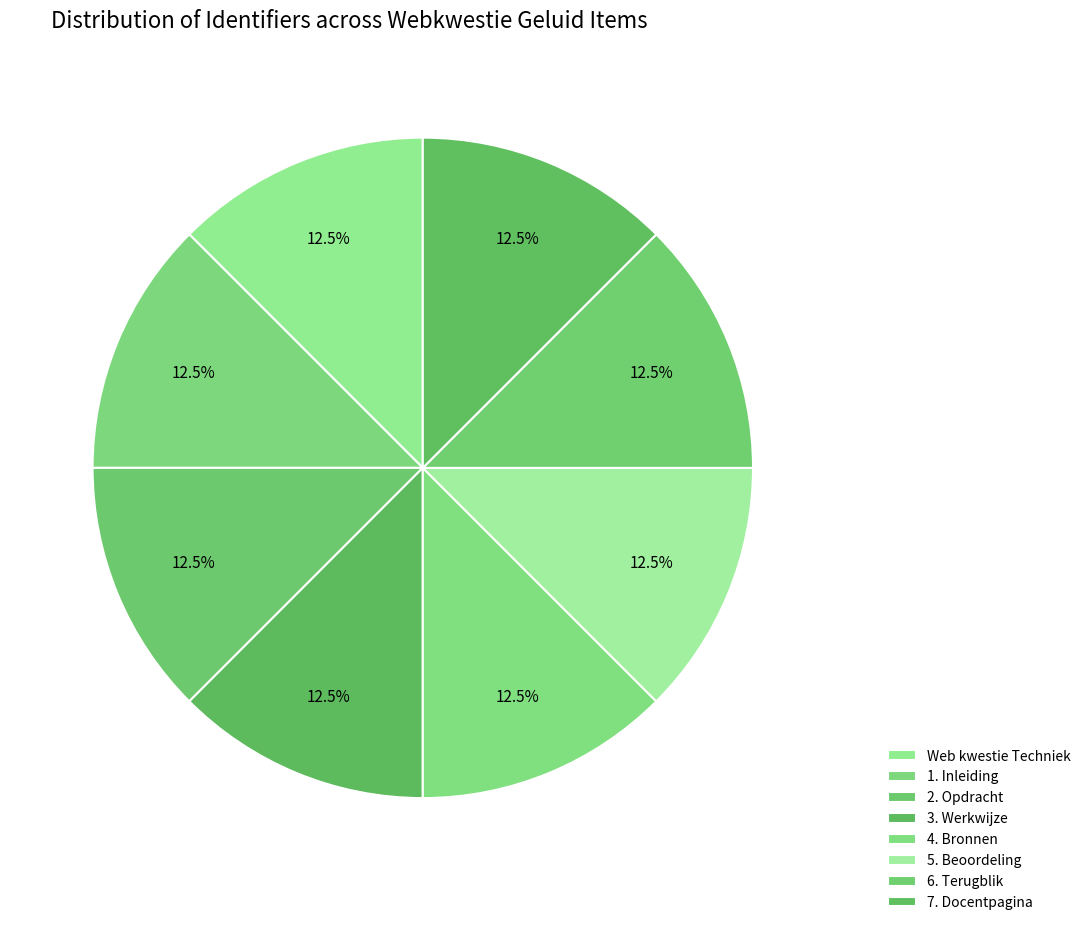

The 5. Beoordeling slice represents 13% of the pie. True or false?

True